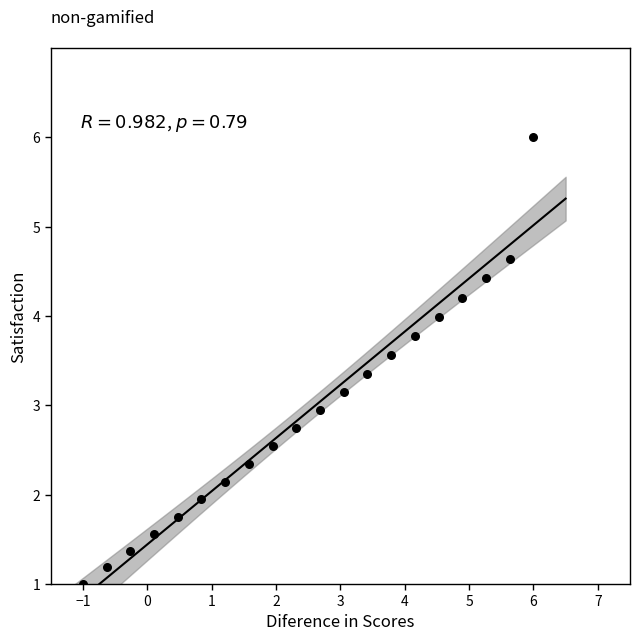

What is the range of X values (max minus min)?

7.0